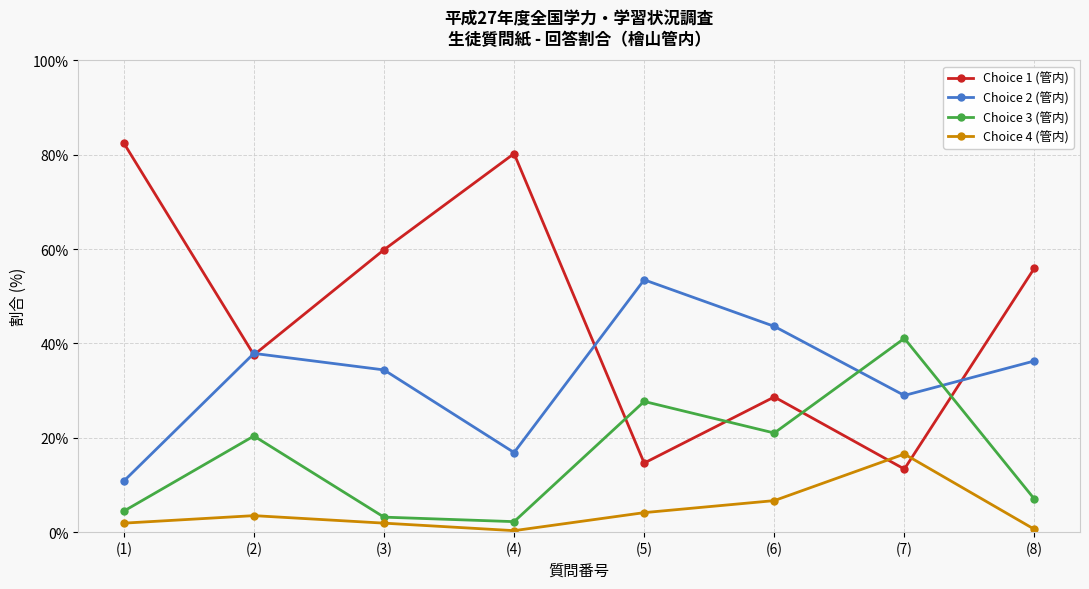

Which series has the largest range (max minus min)?

Choice 1 (管内)